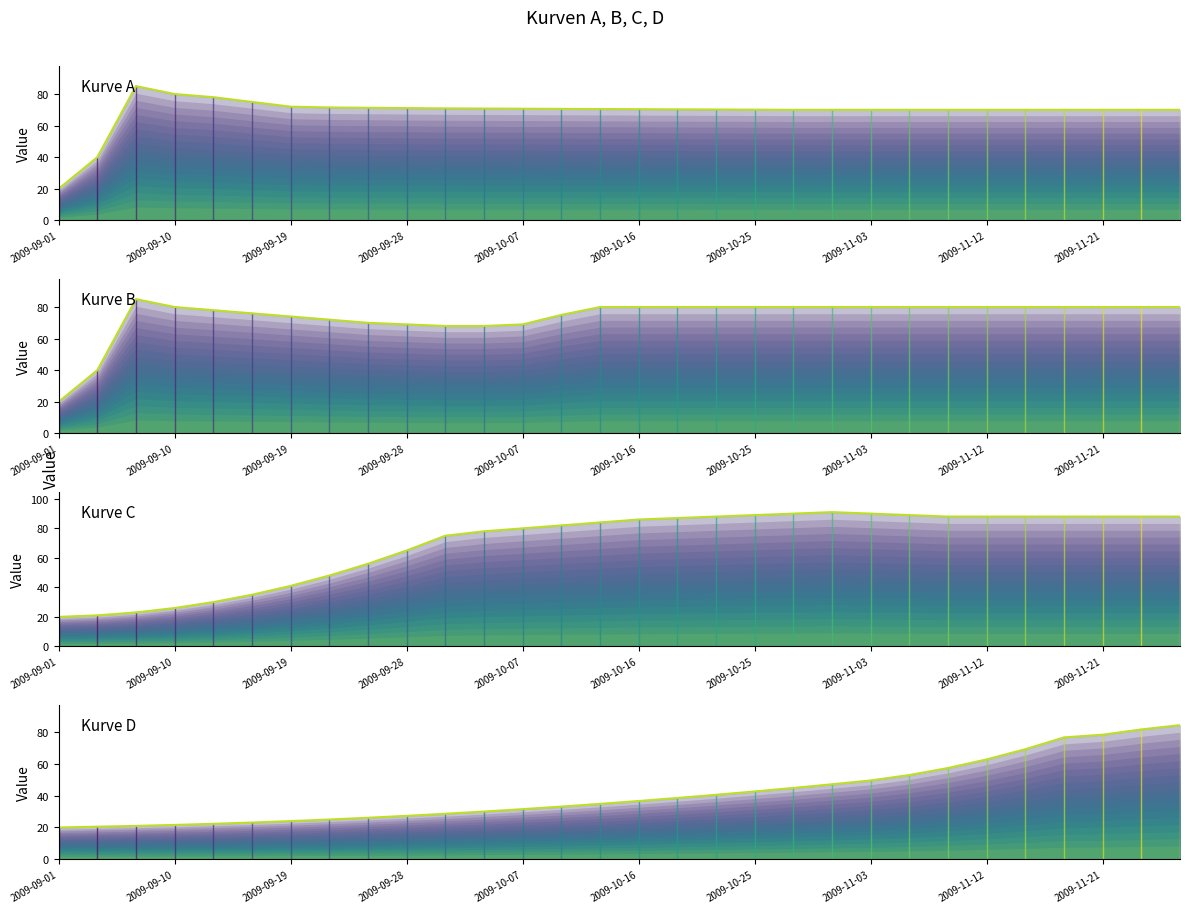

What is the sum of all Kurve D values?

1250.9